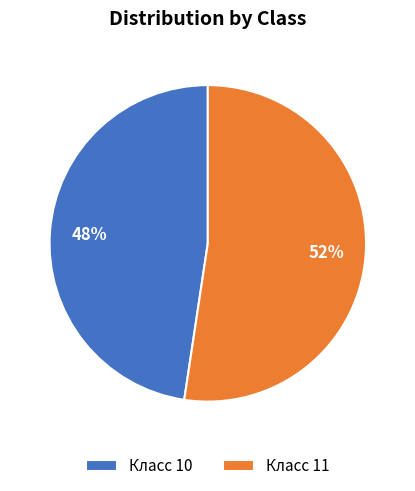

To the nearest percent, what is the average slice percentage?

50%